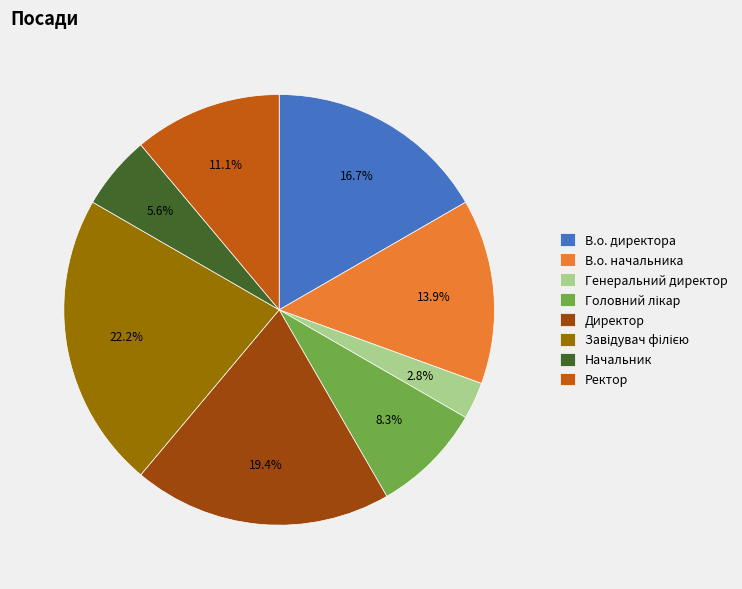

What is the ratio of the value at Начальник to the value at Директор?

0.3